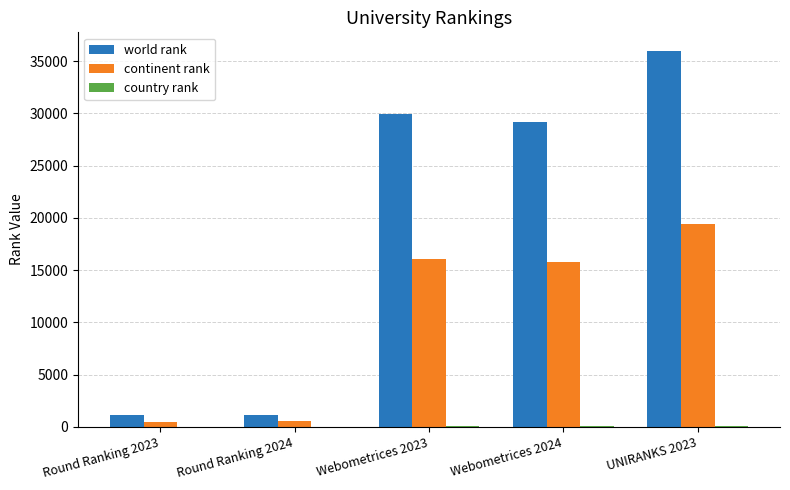

At which category is the sum across all series the highest?

UNIRANKS 2023